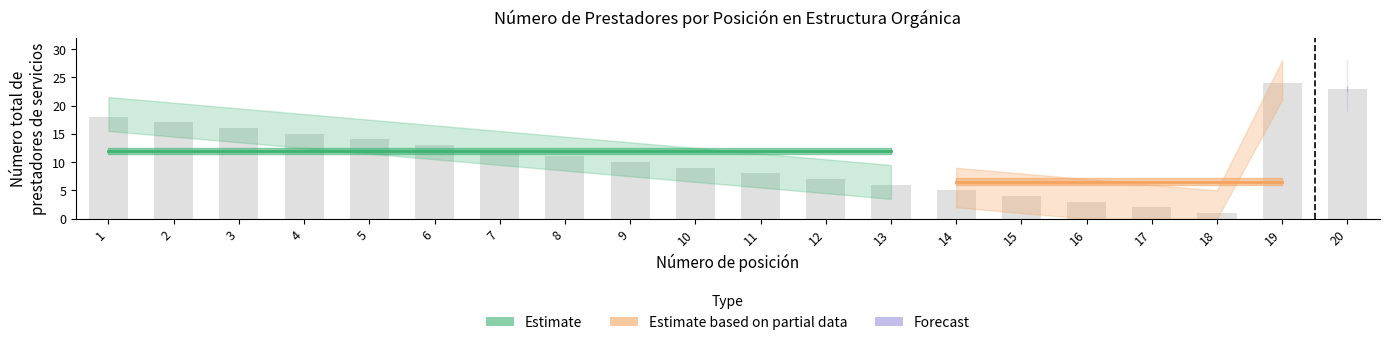

What is the difference between the maximum and minimum values?

23